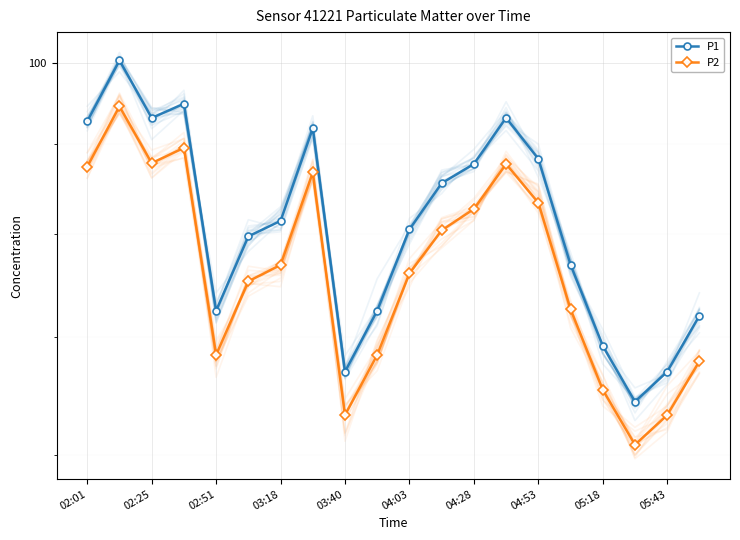

What is the minimum value shown in the chart?

60.8